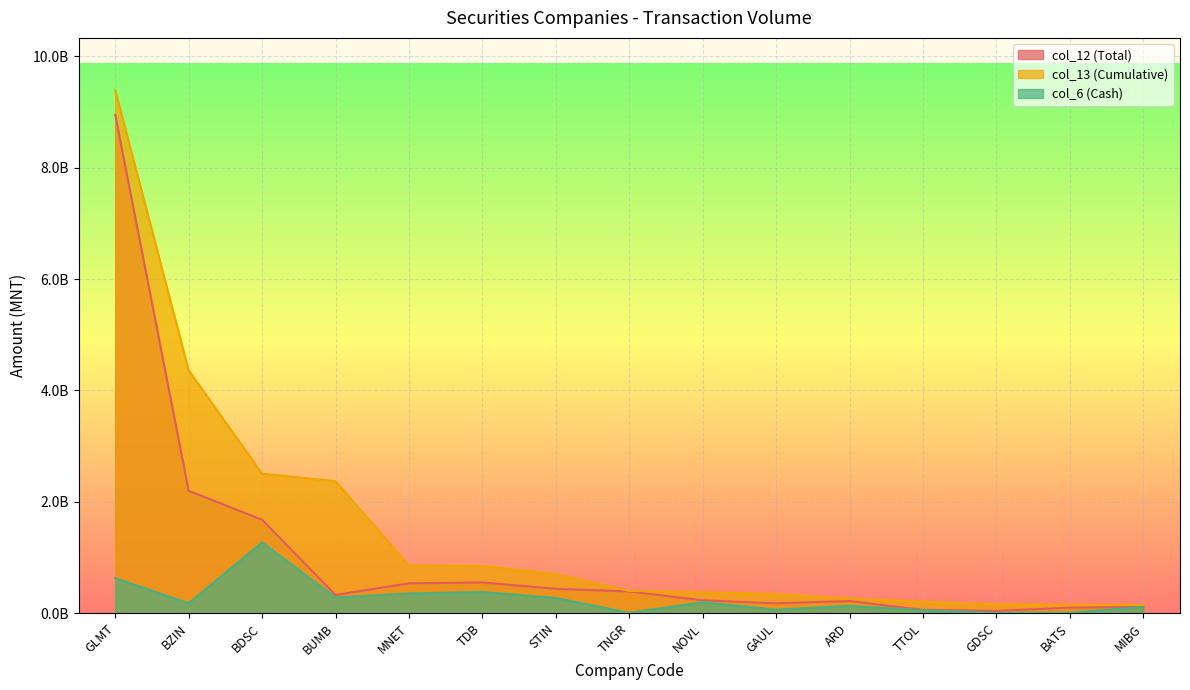

Reading left to right, list all the values displayed in this chart.

col_12 (Total): GLMT=8946443050.9	BZIN=2198232127.3	BDSC=1678299054.4	BUMB=328625587.5	MNET=537528996.3	TDB=552606935.8	STIN=438884921.0	TNGR=391427455.3	NOVL=232280489.6	GAUL=177571467.3	ARD=219096022.0	TTOL=61252221.2	GDSC=42537679.0	BATS=100438587.0	MIBG=114802935.7
col_13 (Cumulative): GLMT=9389544416.2	BZIN=4358931405.3	BDSC=2505738548.5	BUMB=2370200710.6	MNET=857884503.5	TDB=849473769.5	STIN=703859624.5	TNGR=400836443.3	NOVL=381188487.0	GAUL=344539550.3	ARD=264501030.9	TTOL=208244598.7	GDSC=159595316.0	BATS=151137086.0	MIBG=149443115.7
col_6 (Cash): GLMT=630324650.9	BZIN=179538227.3	BDSC=1272458454.4	BUMB=282505387.5	MNET=355005596.3	TDB=382320935.8	STIN=274140321.0	TNGR=7267055.3	NOVL=198540489.6	GAUL=64587067.3	ARD=132119822.0	TTOL=53972221.2	GDSC=7031079.0	BATS=9439987.0	MIBG=112802935.7